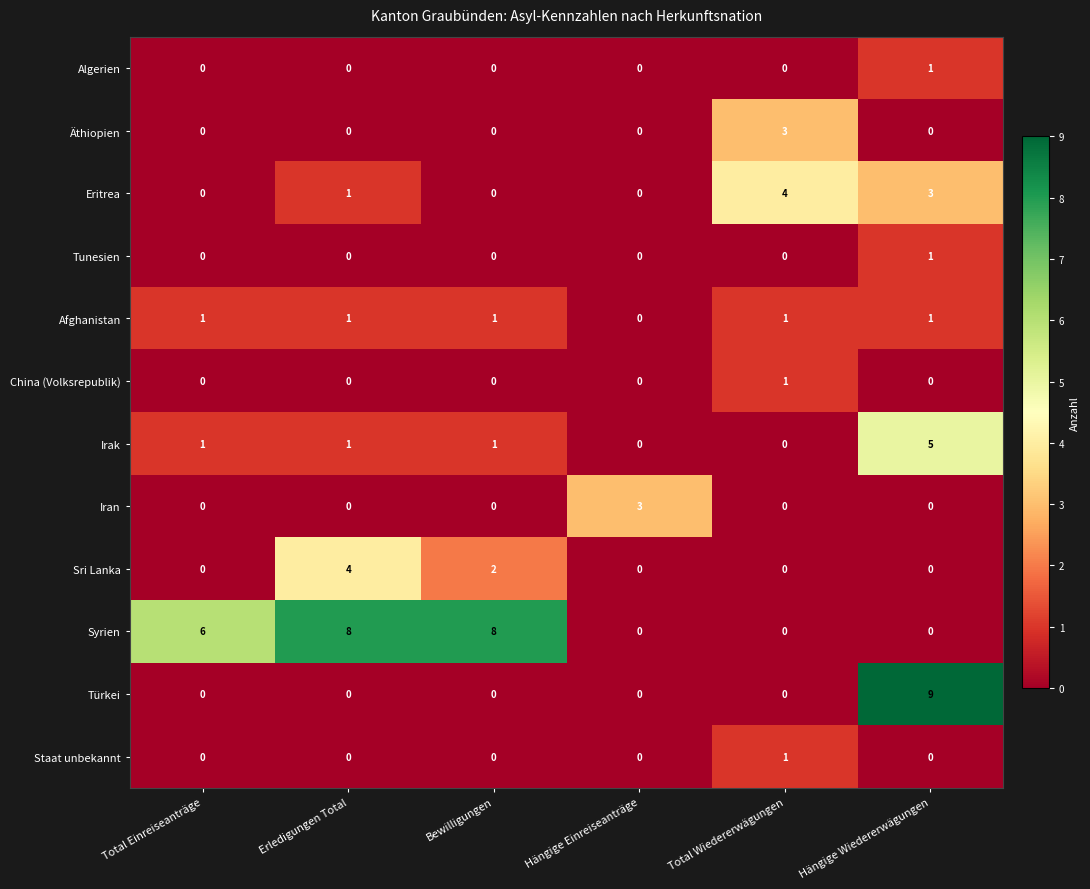

Which series has the widest spread of values?

Türkei